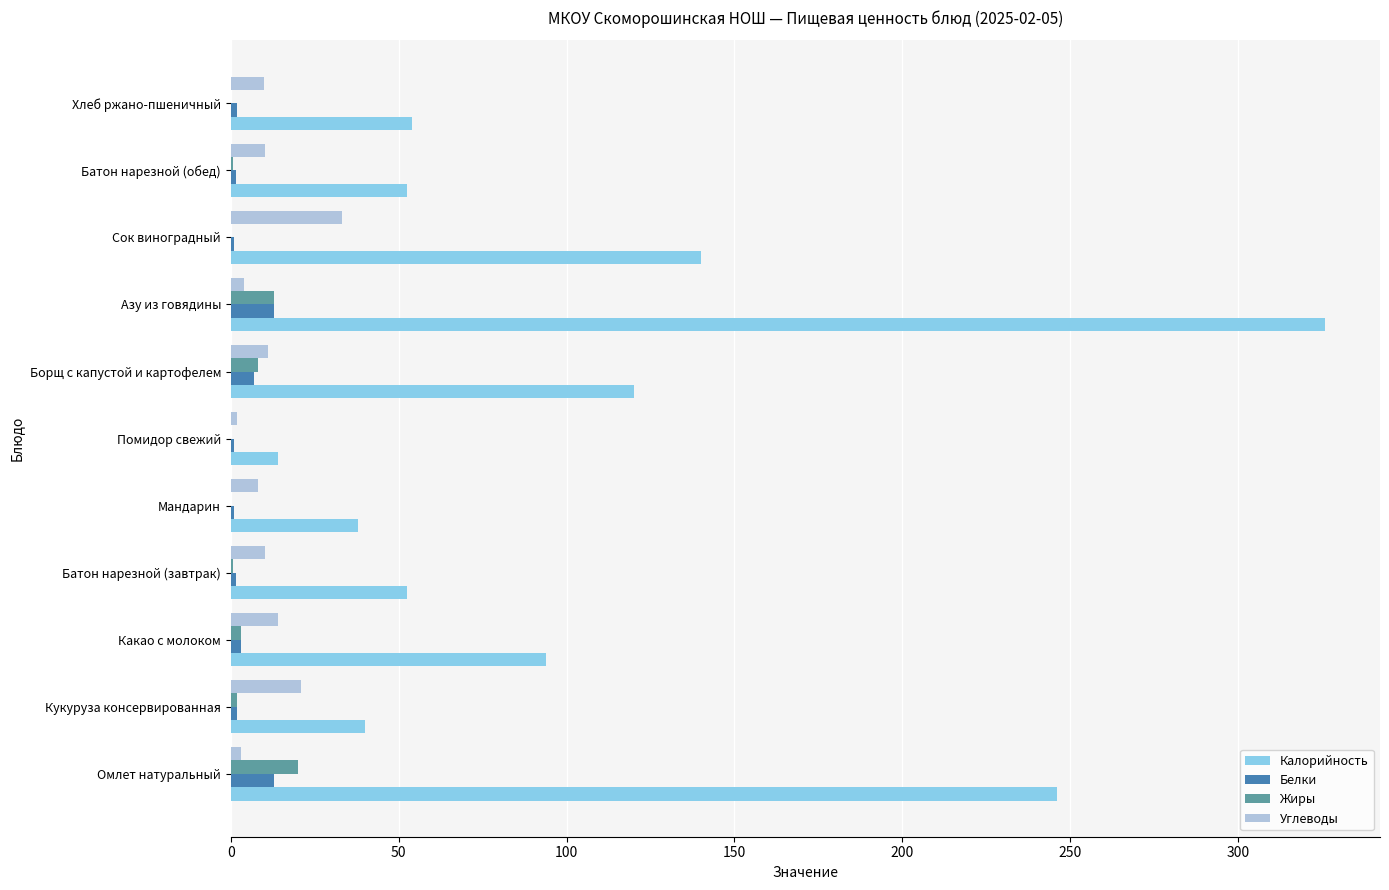

Which category has the highest value in the Жиры series?

Омлет натуральный